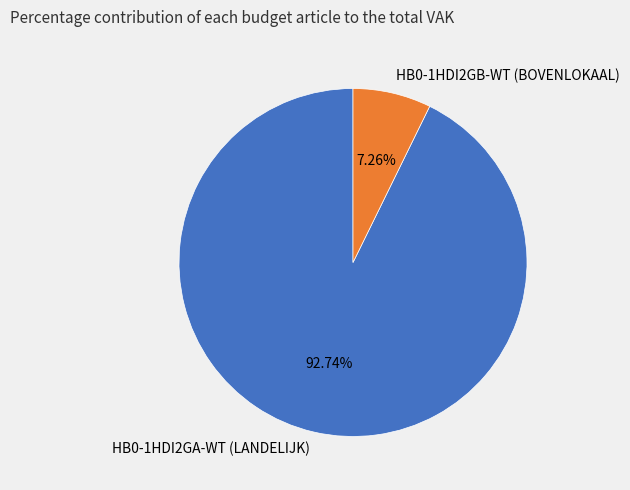

To the nearest percent, what percentage of the pie is HB0-1HDI2GB-WT (BOVENLOKAAL)?

7%